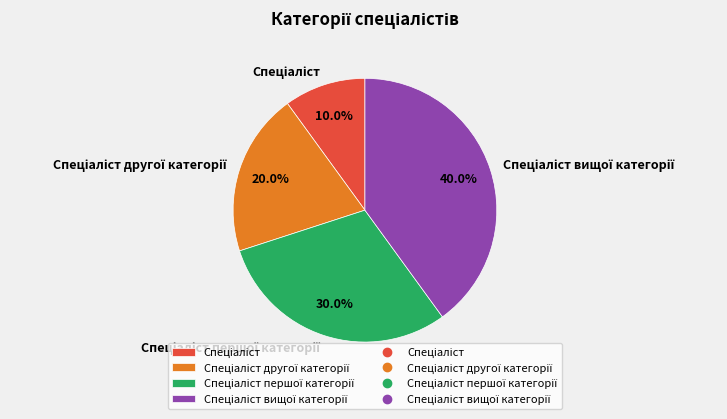

Is there a majority slice in this chart?

No